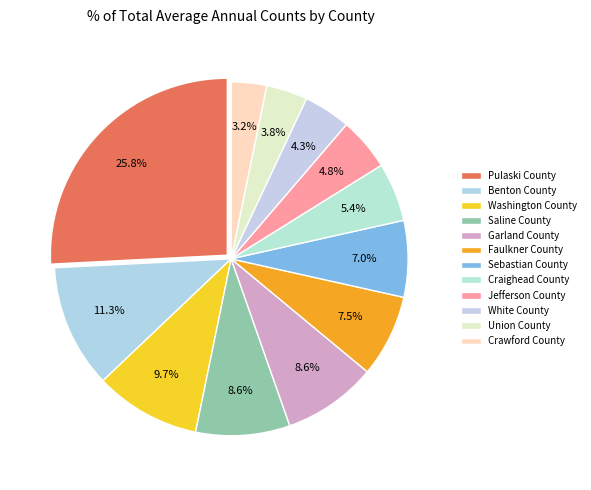

To the nearest percent, what portion does White County represent?

4%